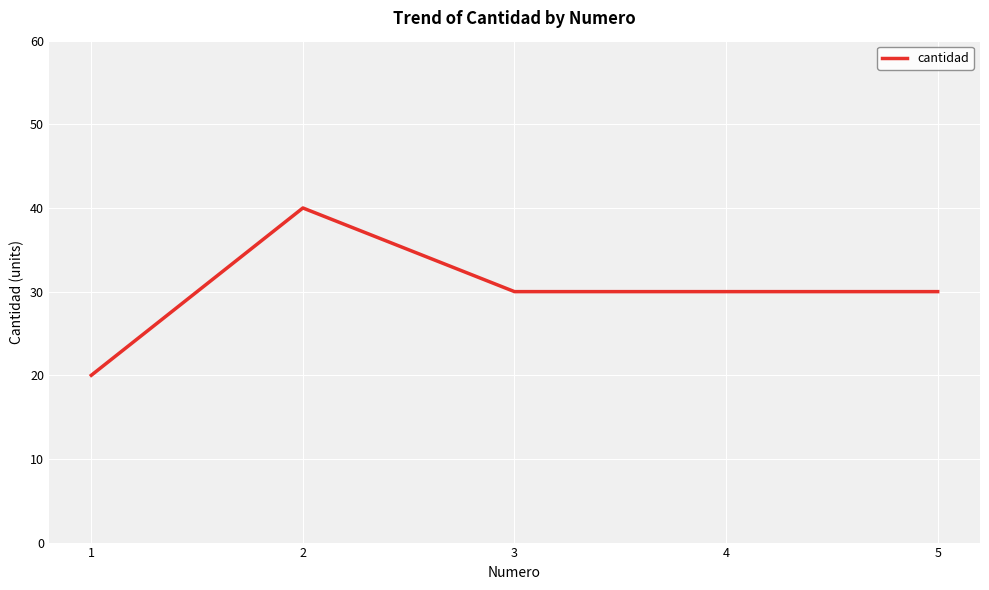

What is the change in value from 2 to 3?

-10